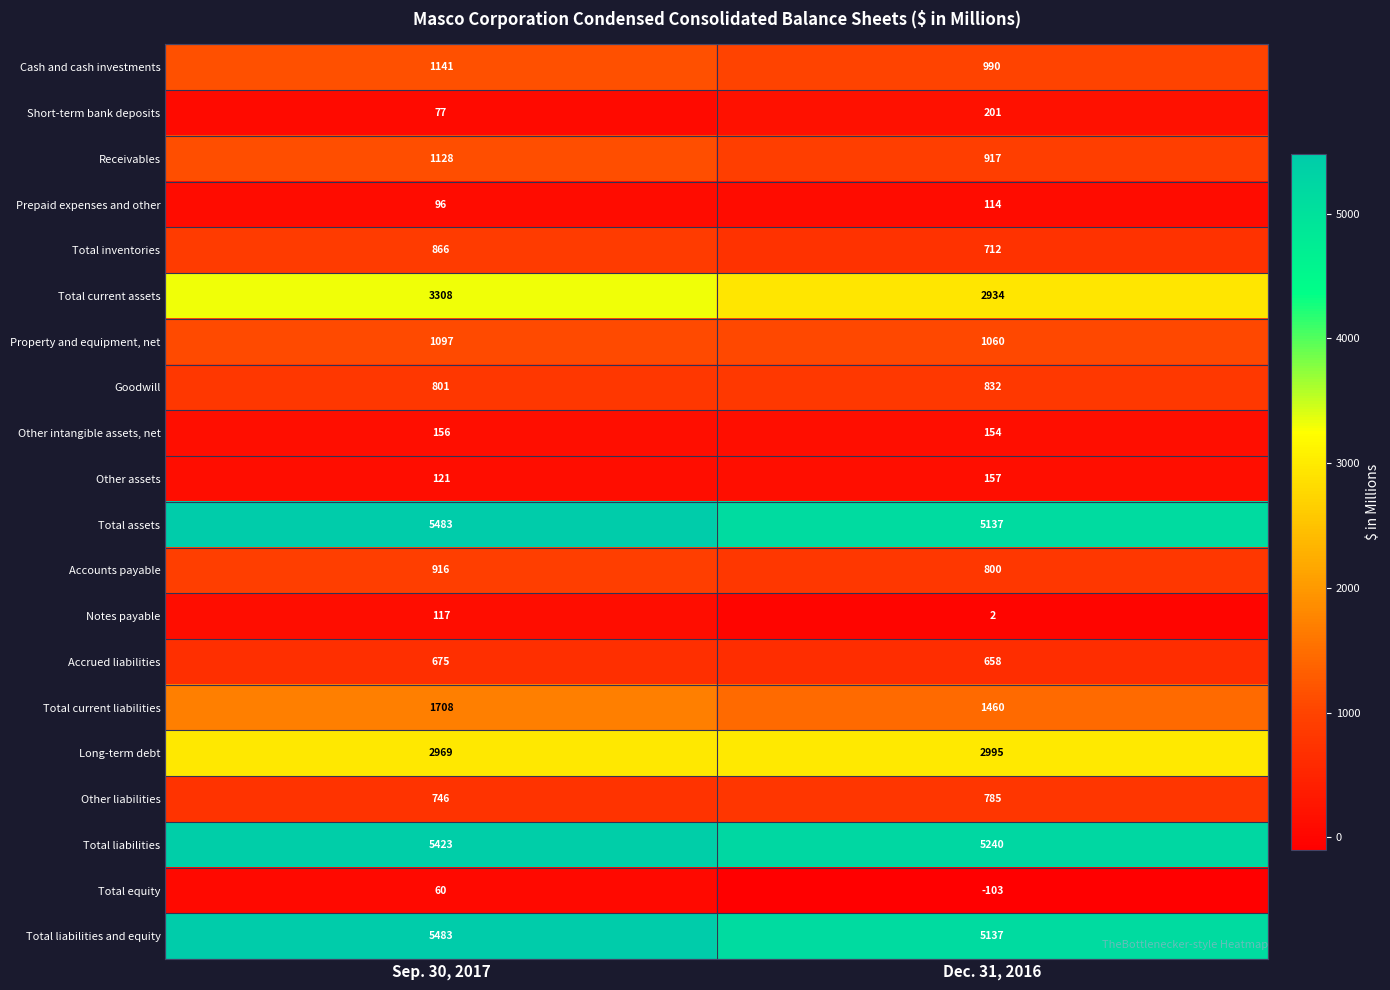

Which series has the widest spread of values?

Total current assets